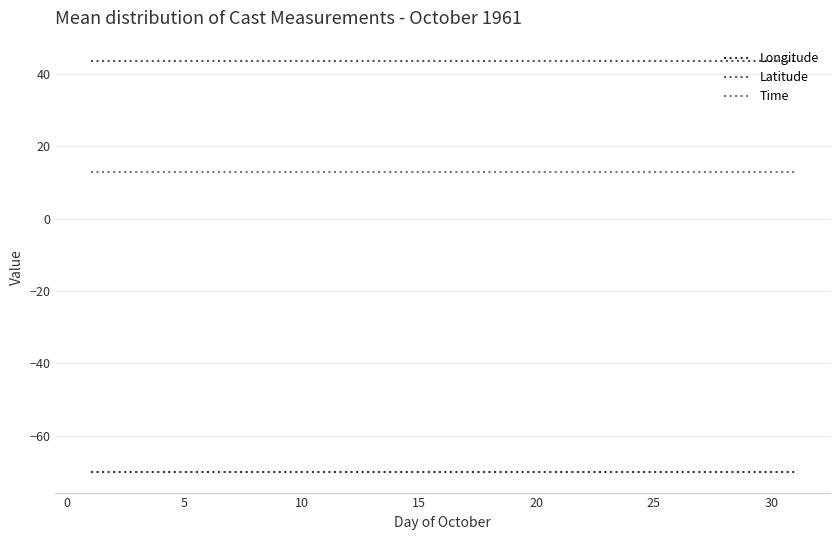

What is the smallest value displayed?

-70.1